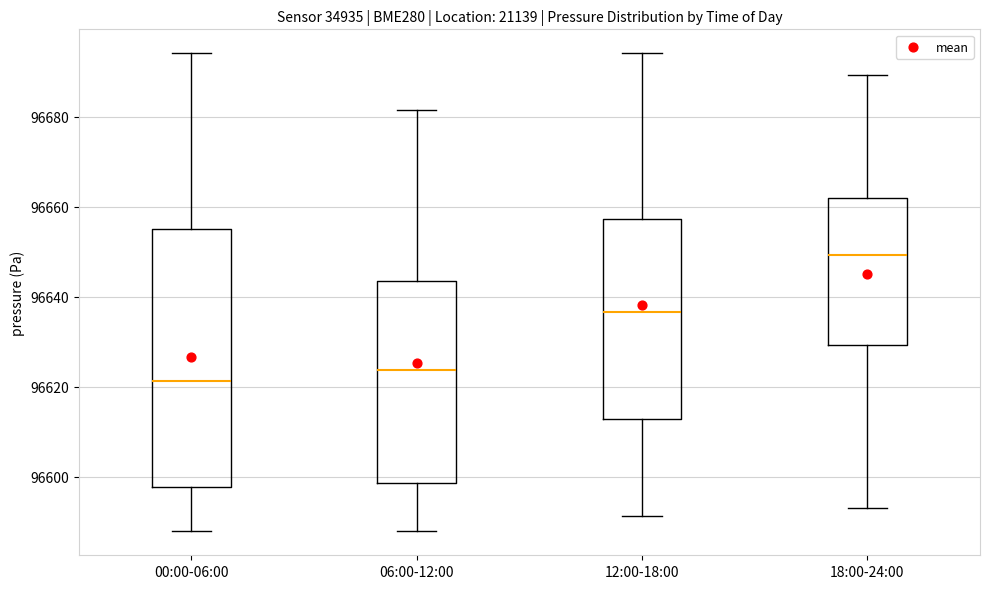

Which box has the highest median line?

18:00-24:00